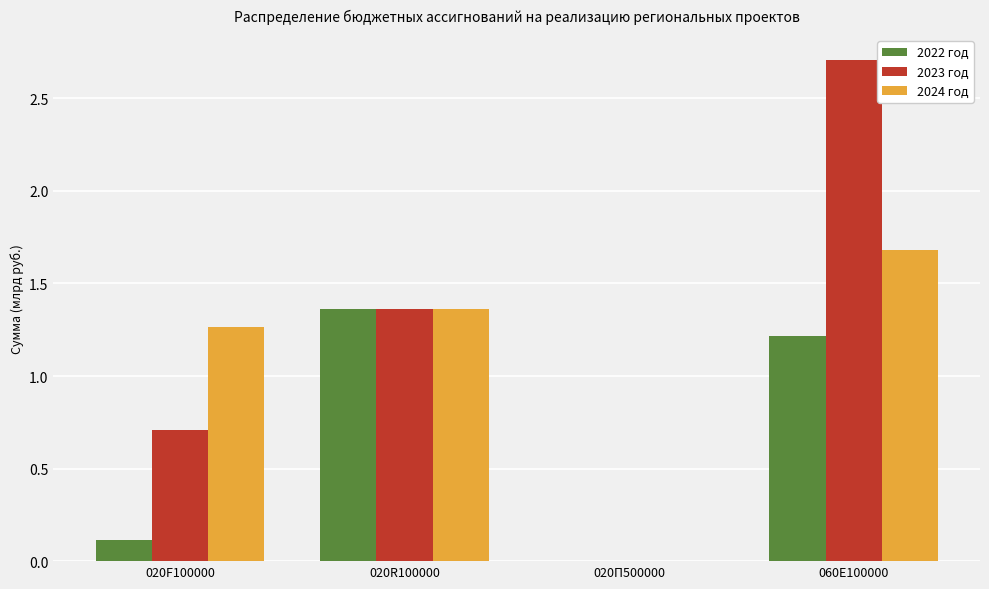

Is it true that 2024 год equals 1.8 at 020R100000?

False